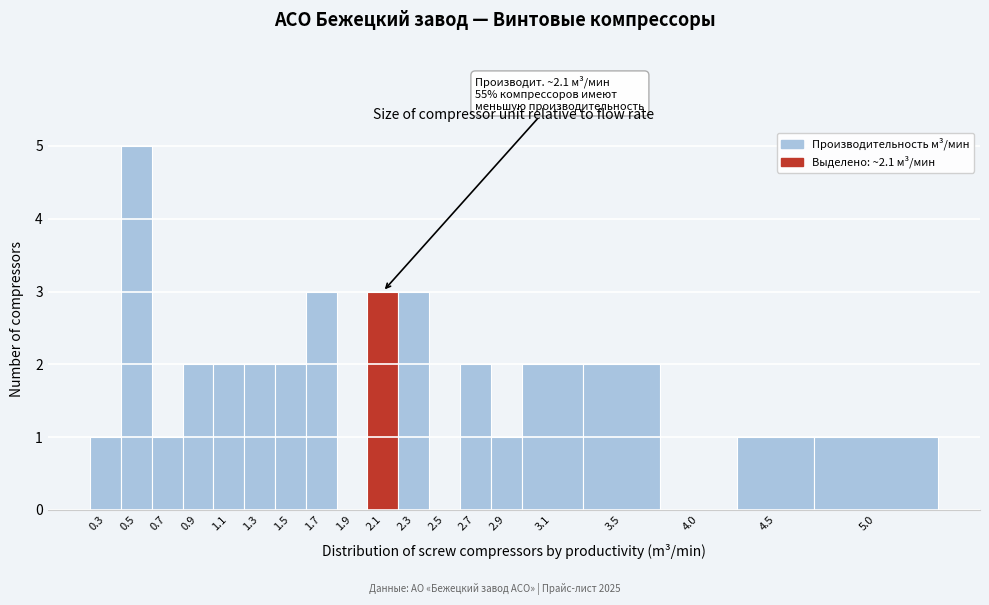

Reading left to right, list all the values displayed in this chart.

0.3=1	0.5=5	0.7=1	0.9=2	1.1=2	1.3=2	1.5=2	1.7=3	1.9=0	2.1=3	2.3=3	2.5=0	2.7=2	2.9=1	3.1=2	3.5=2	4.0=0	4.5=1	5.0=1